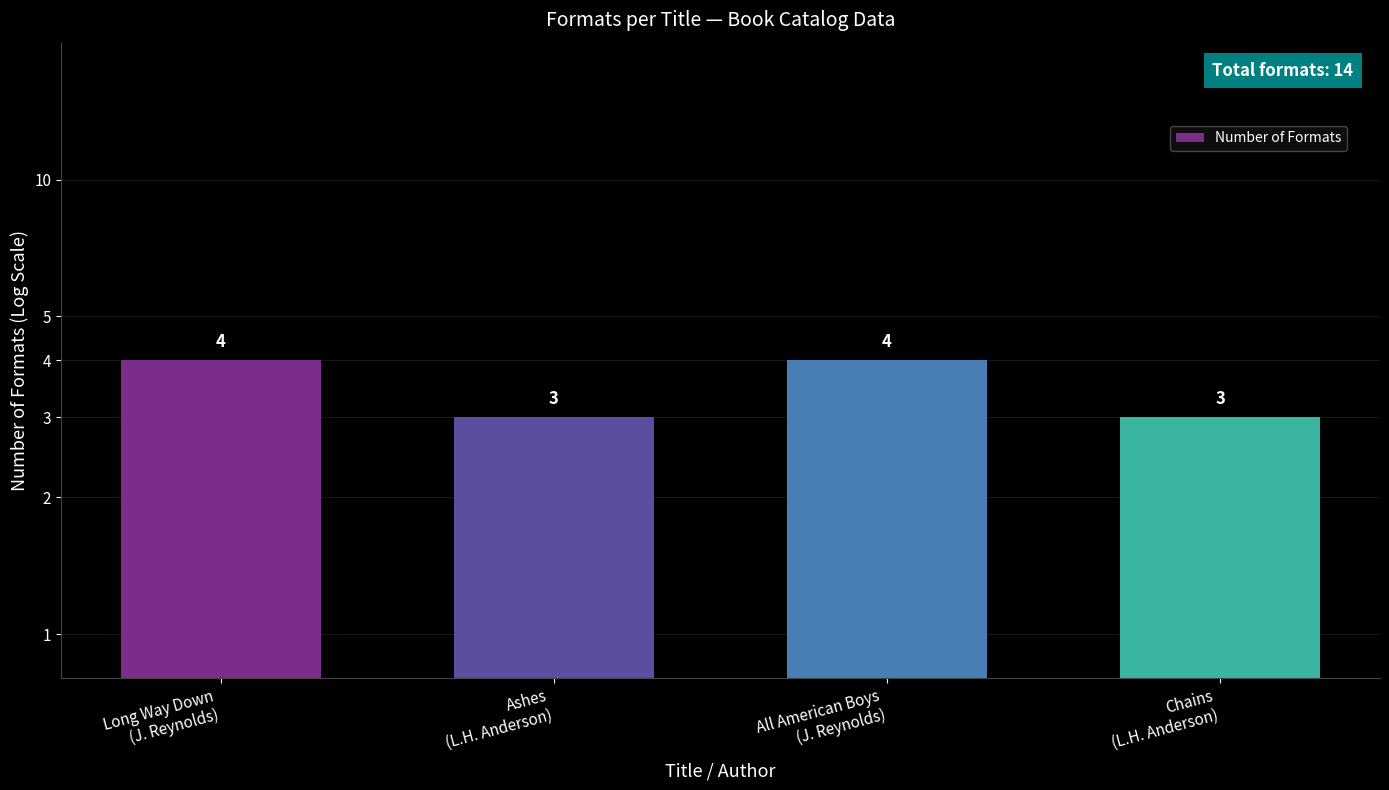

The chart shows a value of 4 at All American Boys
(J. Reynolds). True or false?

True